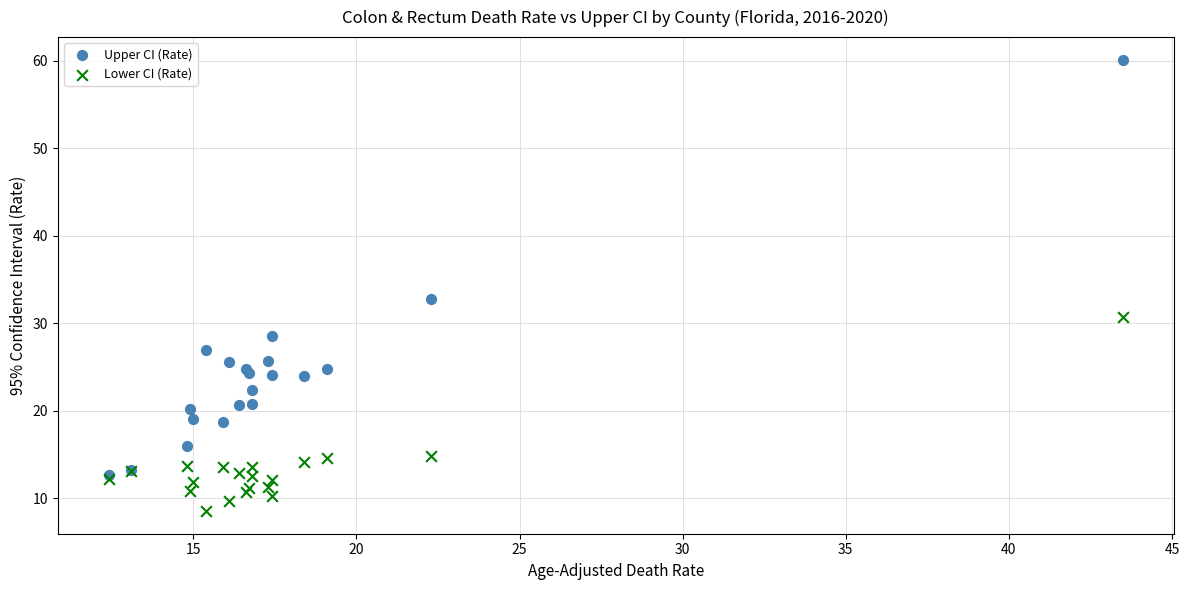

Which series reaches the maximum Y coordinate?

Upper CI (Rate)